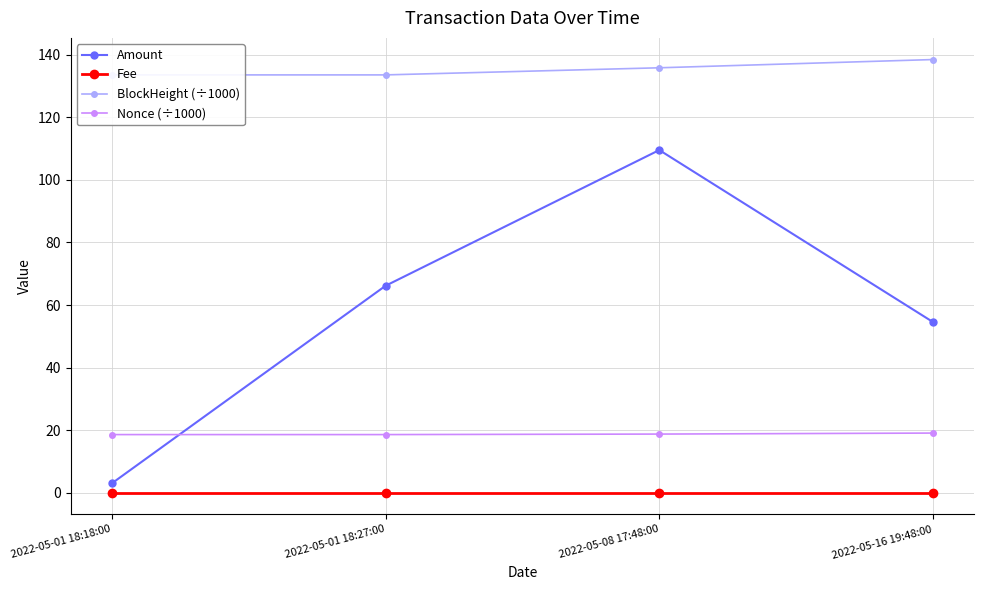

True or false: Nonce (÷1000) has more than 2 interior local peaks.

False